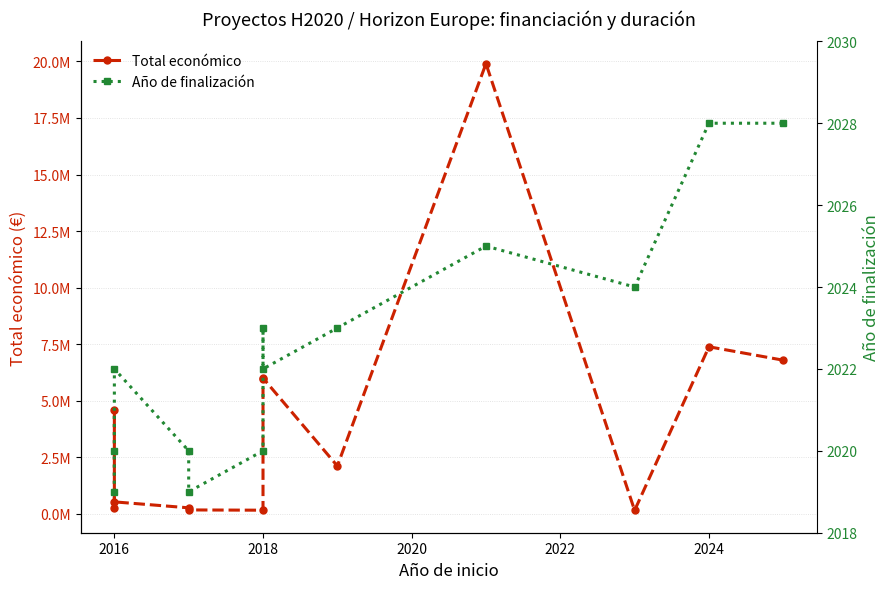

What is the smallest value displayed?

2019